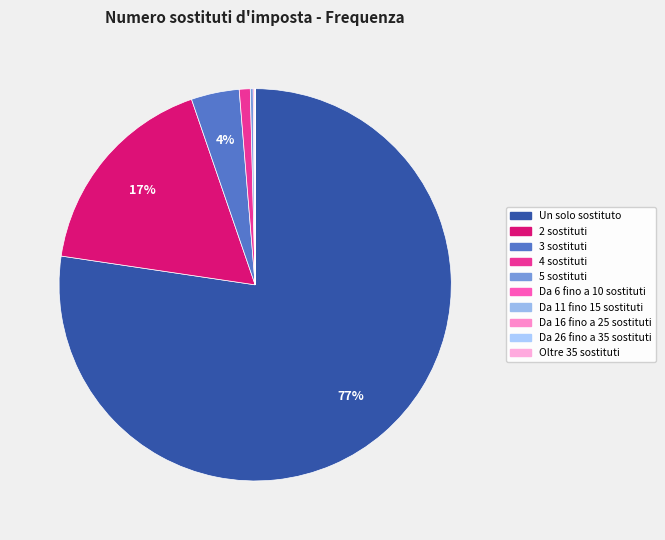

Is the sum of 2 sostituti and 5 sostituti greater than half?

No